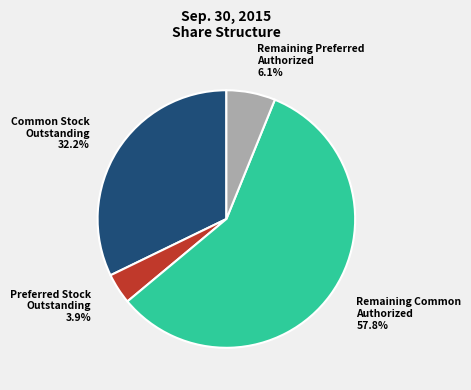

Does any single category account for the majority?

Yes